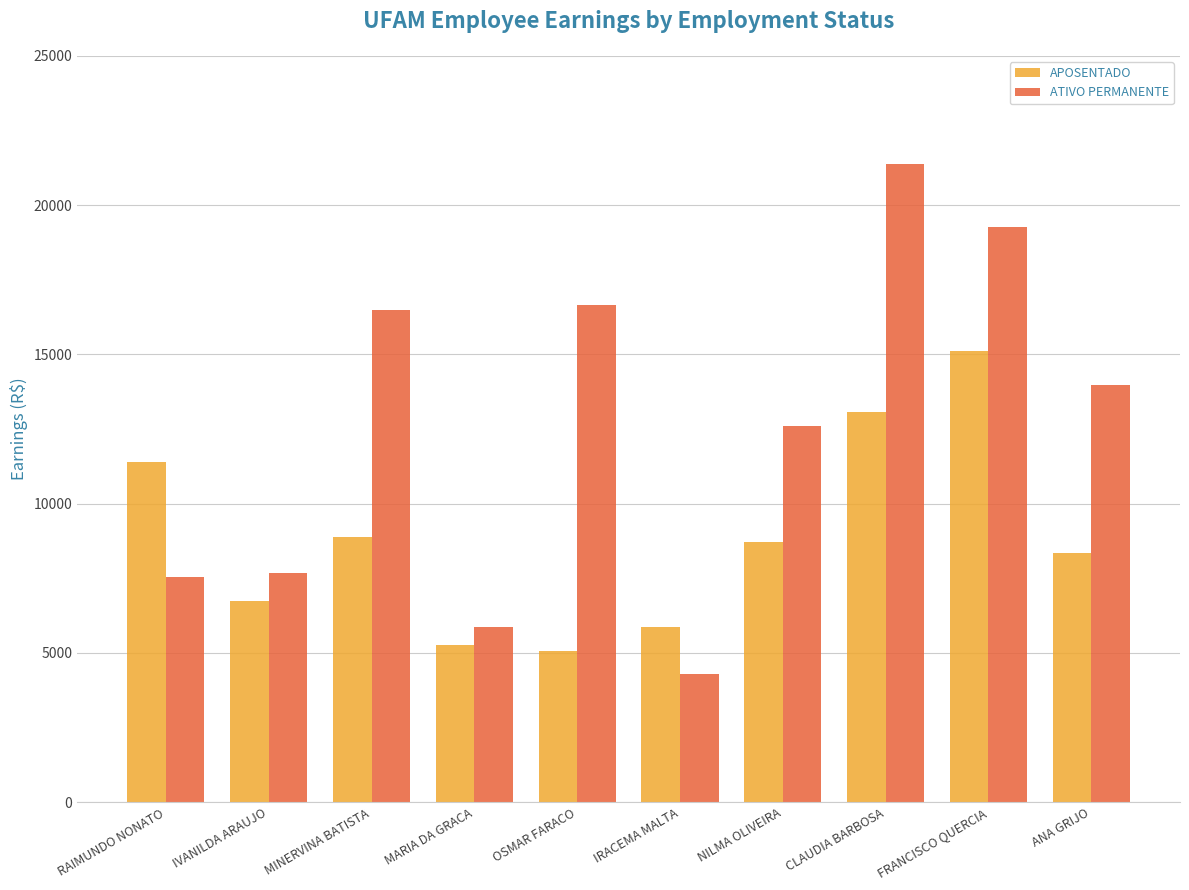

Reading left to right, transcribe all the data shown in this chart.

APOSENTADO: RAIMUNDO NONATO=11385.1	IVANILDA ARAUJO=6752.9	MINERVINA BATISTA=8873.7	MARIA DA GRACA=5277.2	OSMAR FARACO=5070.3	IRACEMA MALTA=5855.8	NILMA OLIVEIRA=8716.5	CLAUDIA BARBOSA=13078.3	FRANCISCO QUERCIA=15099.8	ANA GRIJO=8331.1
ATIVO PERMANENTE: RAIMUNDO NONATO=7529.9	IVANILDA ARAUJO=7688.9	MINERVINA BATISTA=16480.0	MARIA DA GRACA=5871.7	OSMAR FARACO=16660.6	IRACEMA MALTA=4304.9	NILMA OLIVEIRA=12589.8	CLAUDIA BARBOSA=21362.5	FRANCISCO QUERCIA=19264.1	ANA GRIJO=13972.2